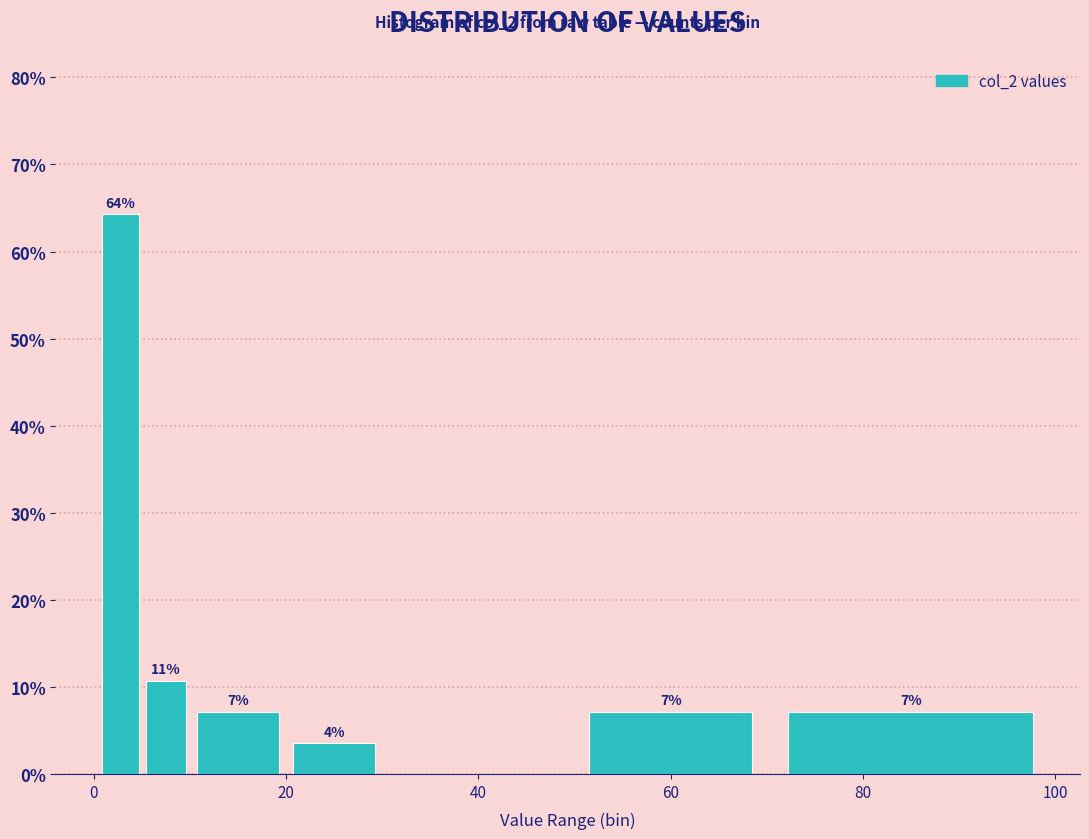

Around what value on the x-axis is the tallest bar? Give the approximate position of its centre, as read against the axis.

2